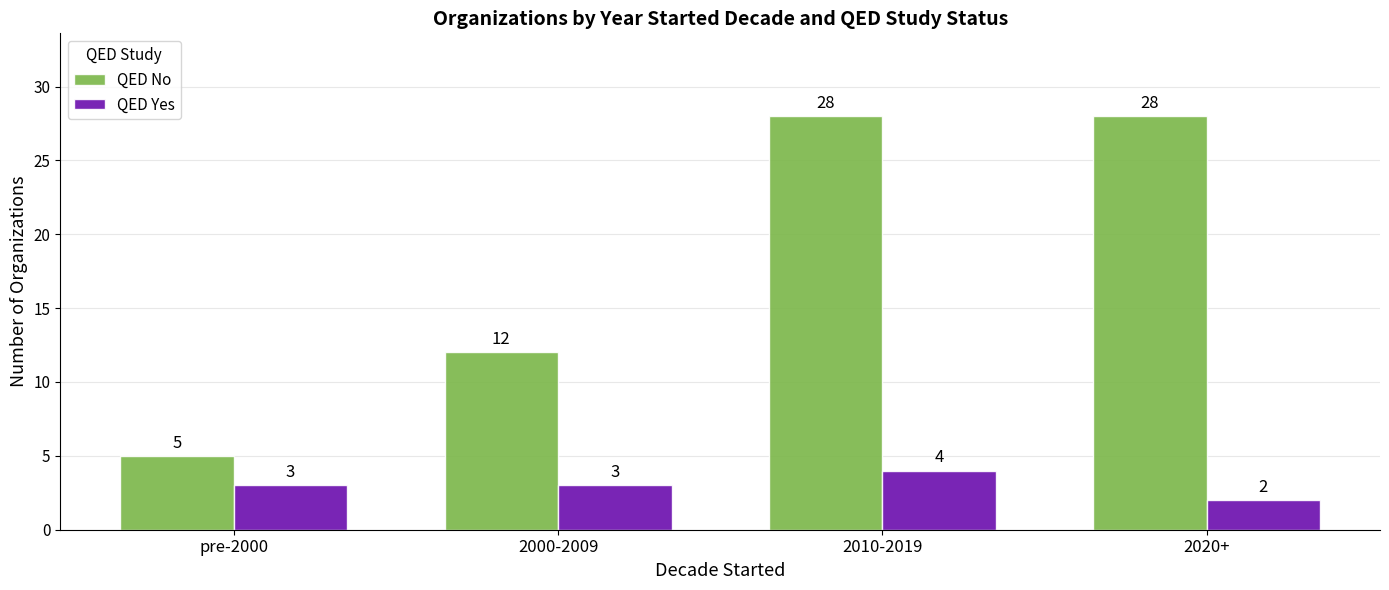

Which series has the largest range (max minus min)?

QED No